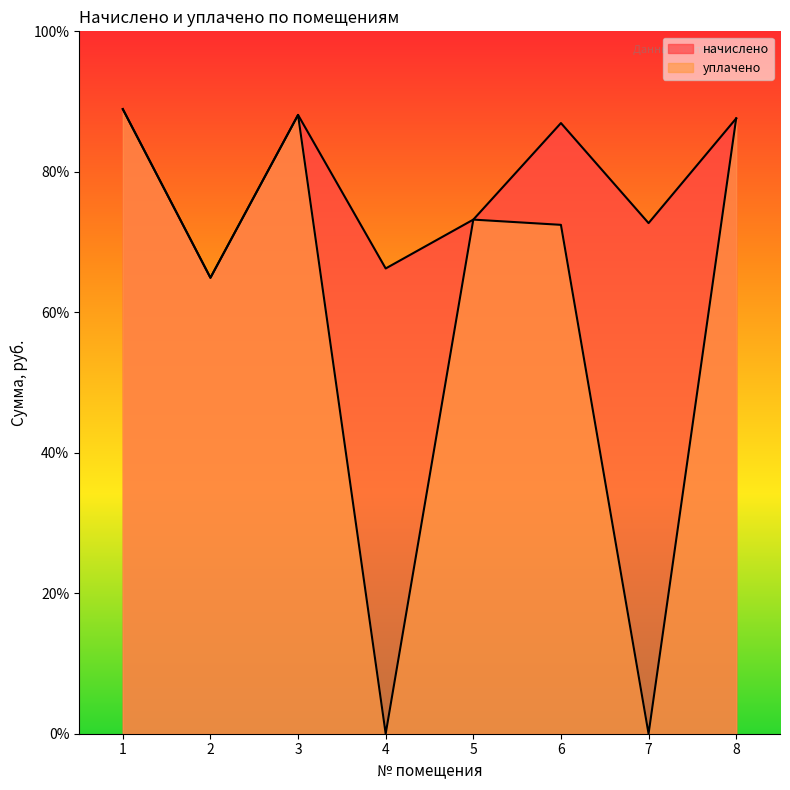

True or false: начислено and уплачено intersect in this chart.

False